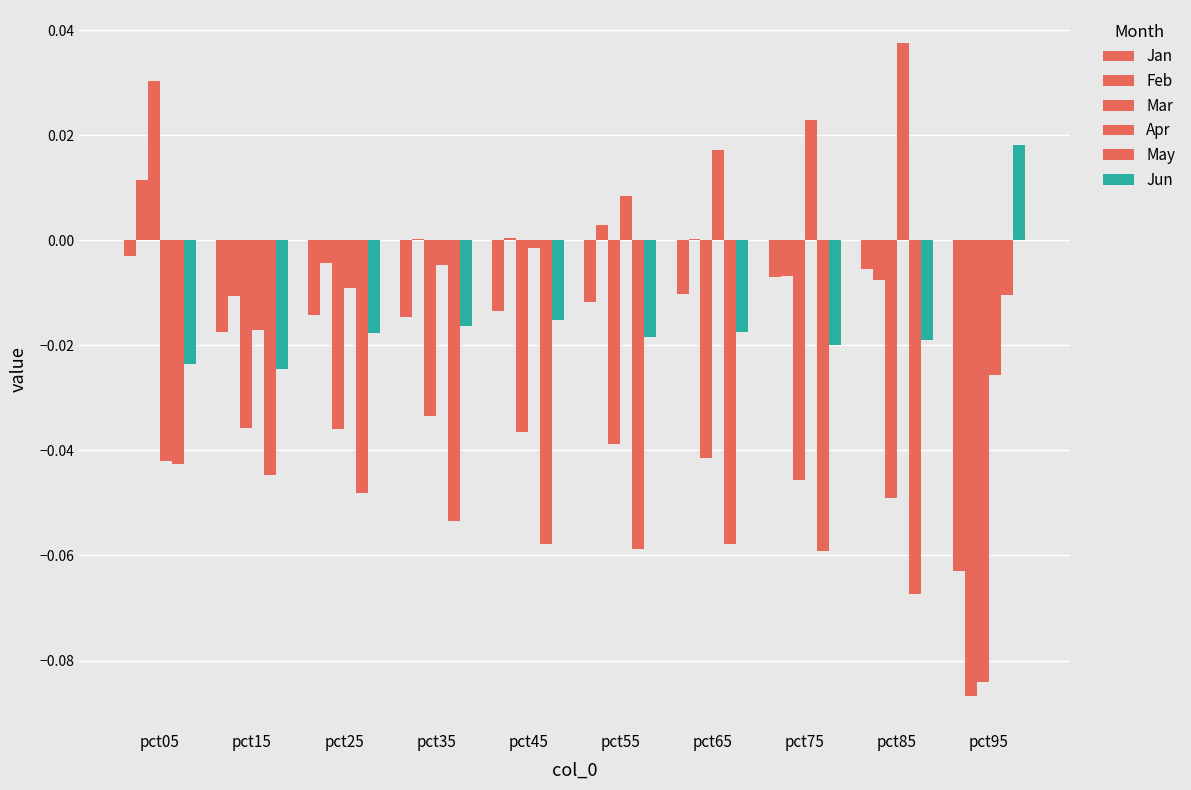

How many data points does each series have?

10